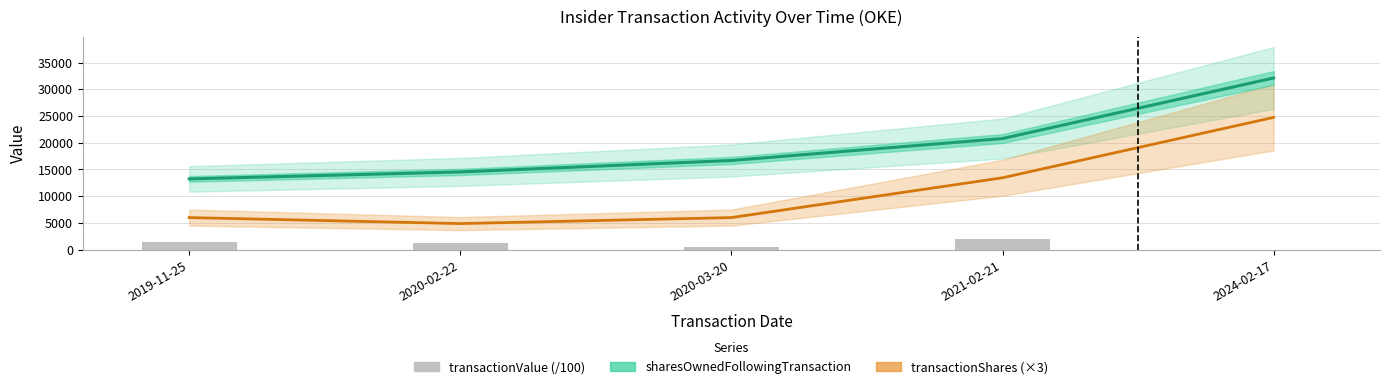

What is the sum of all sharesOwnedFollowingTransaction values?

97347.0